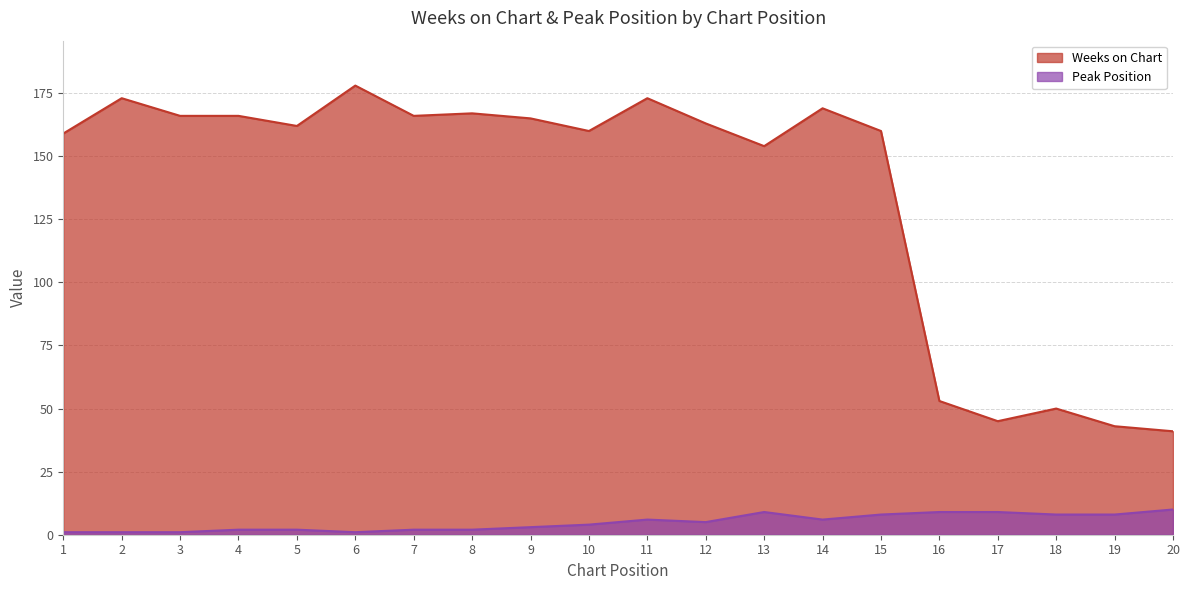

True or false: Peak Position has a value of 9 at 16.

True